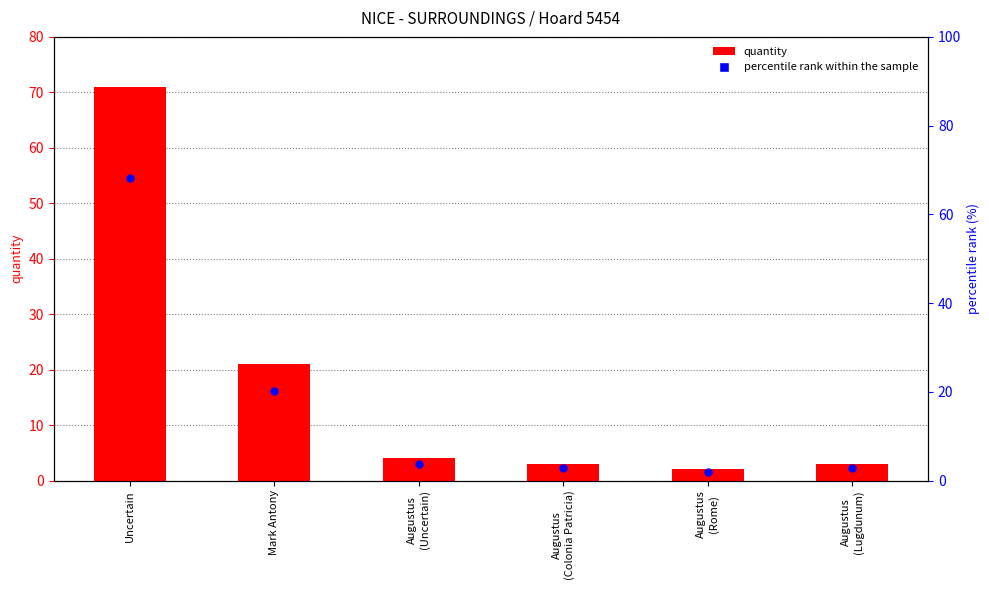

Which series has the largest total across all categories?

quantity